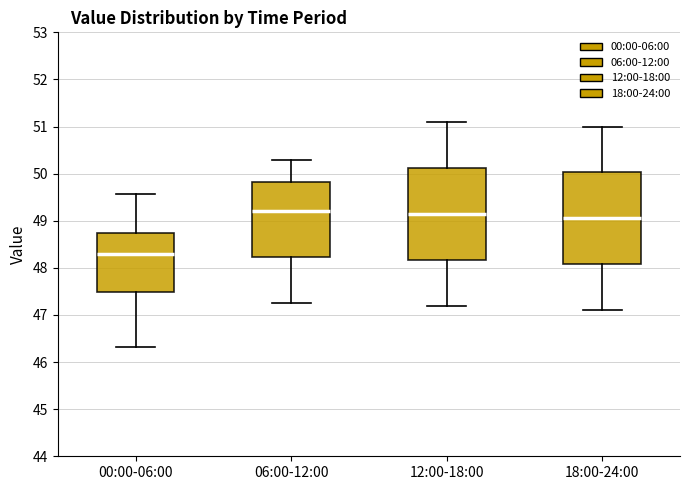

Reading left to right, read every box against the y-axis: the position of its median line, the range the box covers, and the ends of its whiskers. The values are not printed on the chart, so give them approximately, as read against the axis.

00:00-06:00: median 48.3, box 47.5 to 48.8, whiskers 46.3 to 49.6
06:00-12:00: median 49.2, box 48.2 to 49.8, whiskers 47.3 to 50.3
12:00-18:00: median 49.2, box 48.2 to 50.1, whiskers 47.2 to 51.1
18:00-24:00: median 49.1, box 48.1 to 50.0, whiskers 47.1 to 51.0